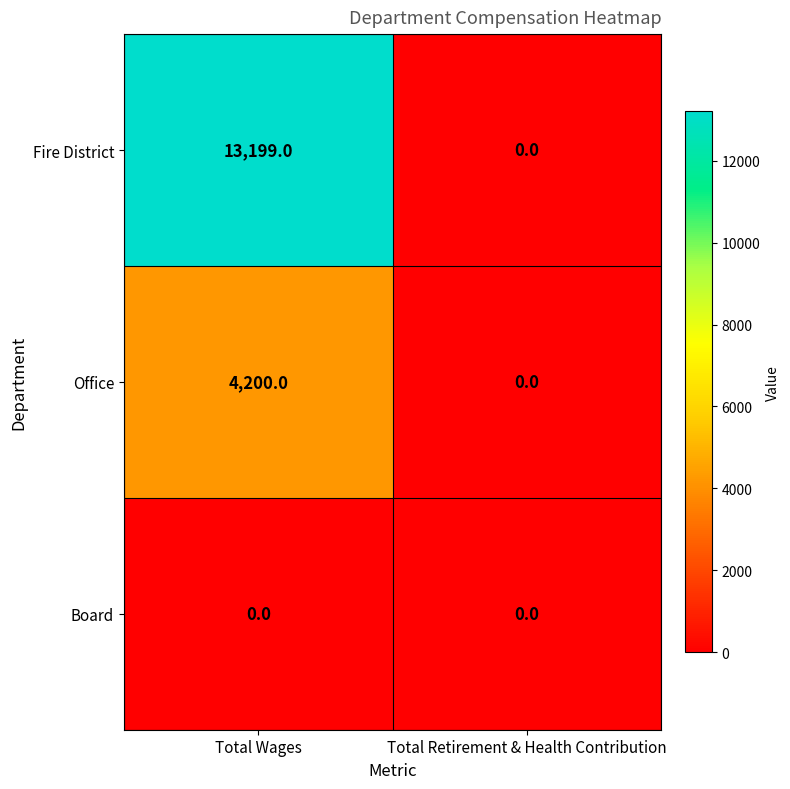

What is the spread (max minus min) of values at Total Wages?

13199